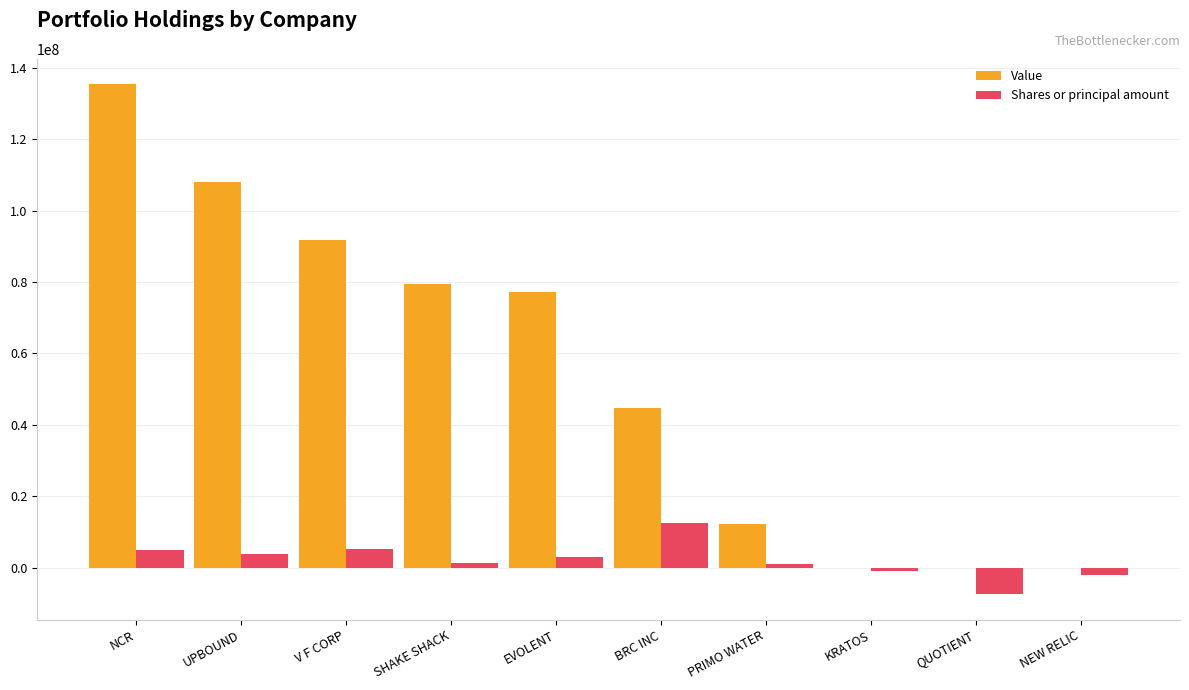

Is the value of Shares or principal amount at EVOLENT greater than the value of Value at SHAKE SHACK?

No